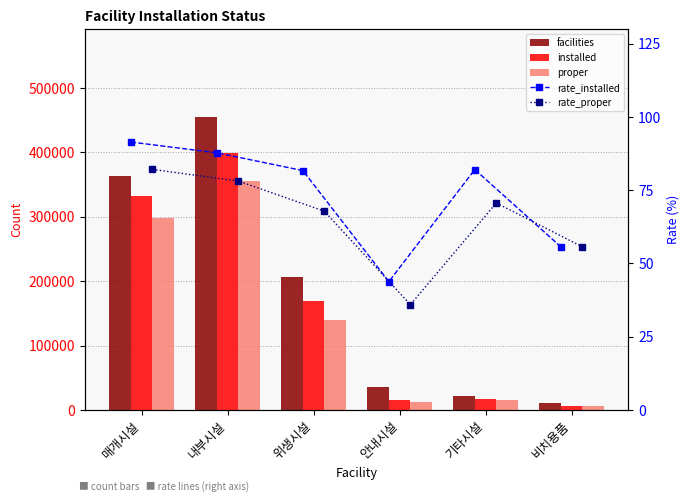

The value of rate_installed at 위생시설 is 128.3. True or false?

False